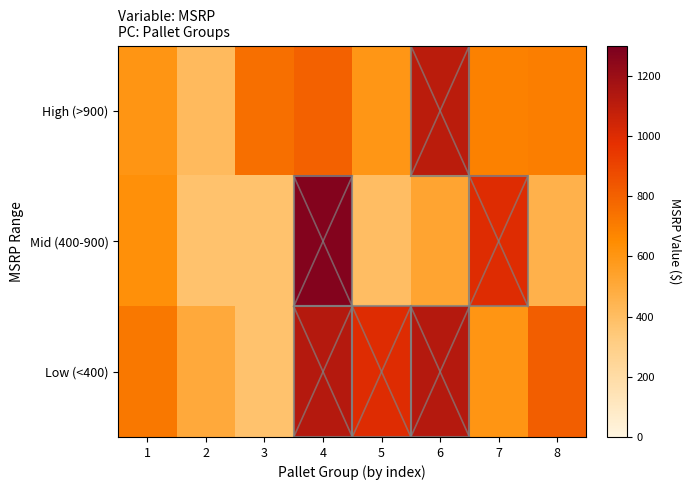

Which category has the highest value across all series?

4